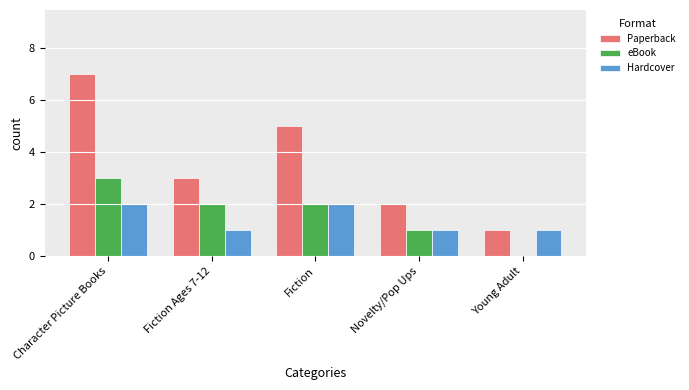

The value of Paperback at Young Adult is 1. True or false?

True